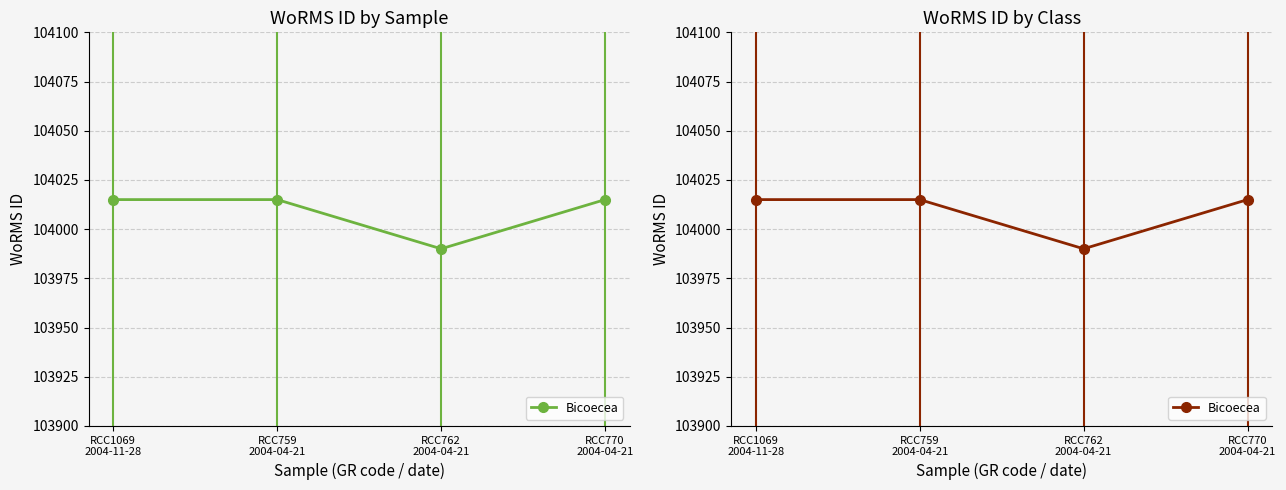

What is the value of the 3rd point from the left?

103990